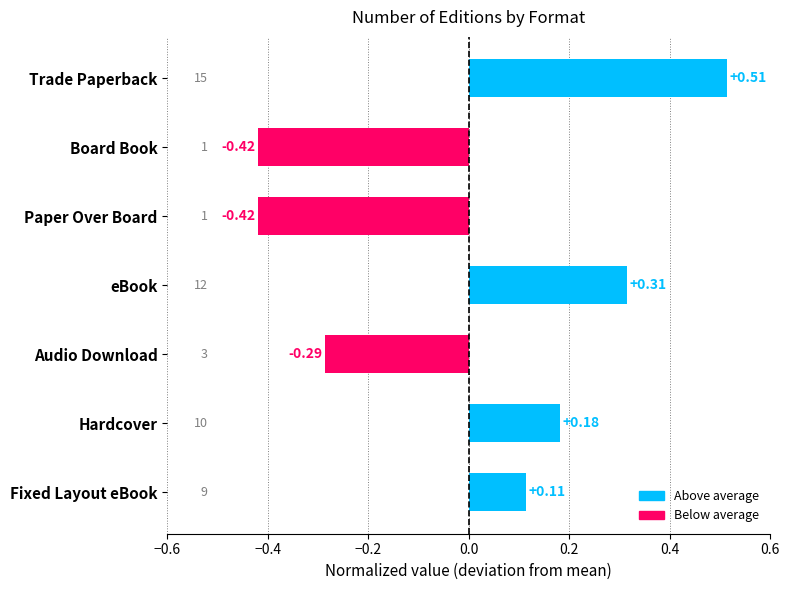

How many values are above zero?

4